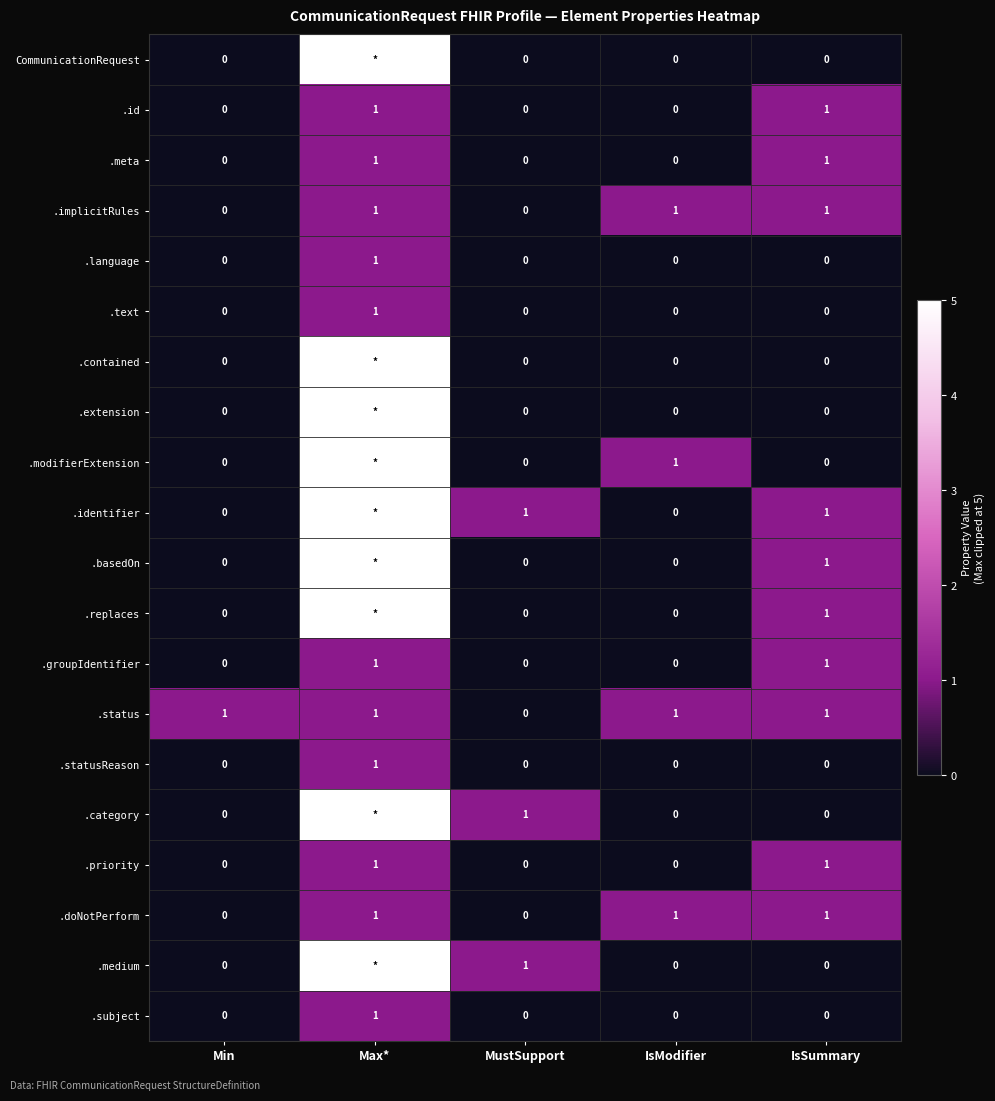

Count the .id values in the range 0 to 1.

5